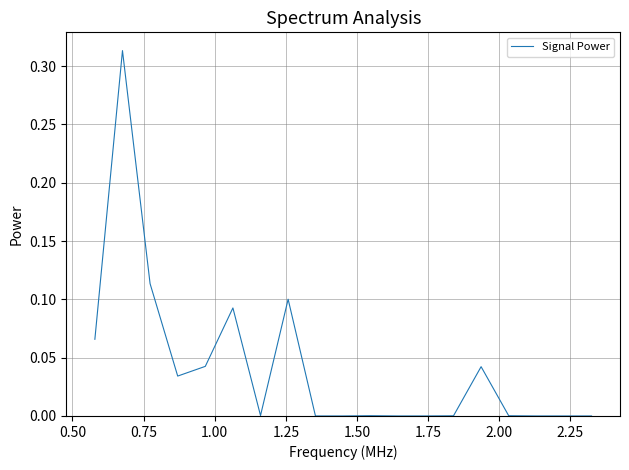

How many lines are shown in the chart?

1